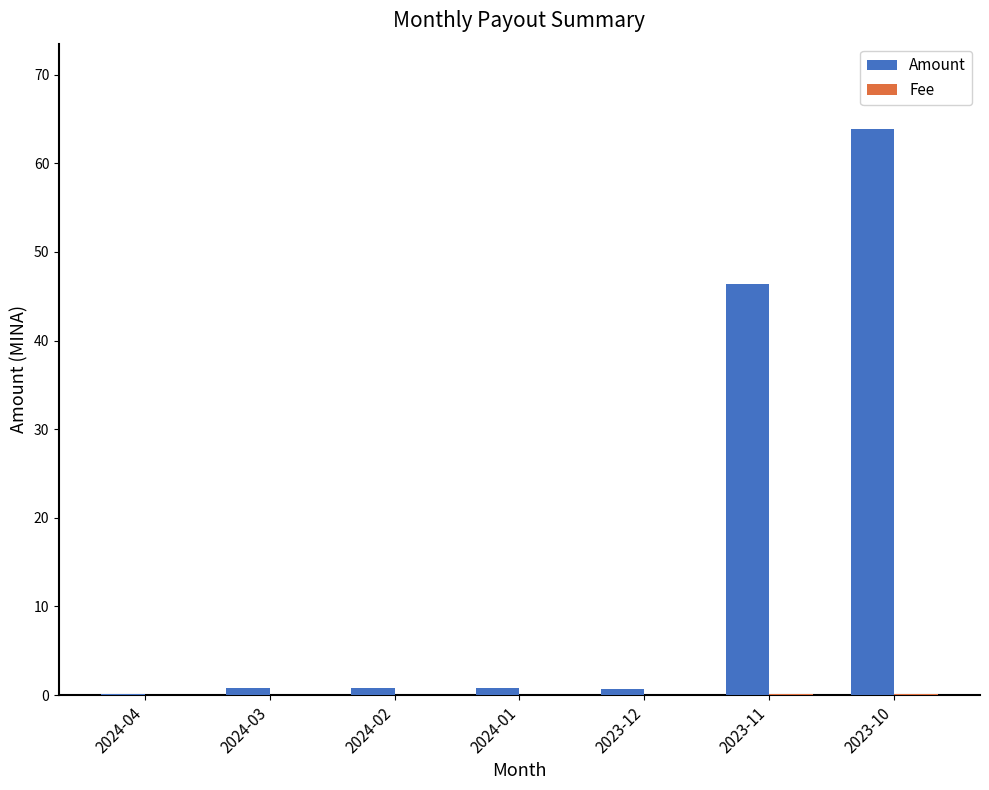

Between 2024-03 and 2023-10, which series saw the biggest shift?

Amount